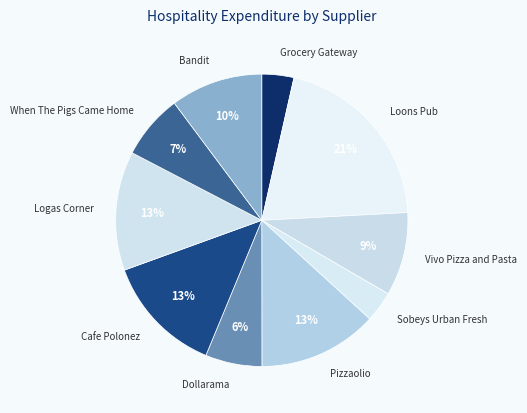

Combined, do Dollarama and Vivo Pizza and Pasta account for over 50%?

No